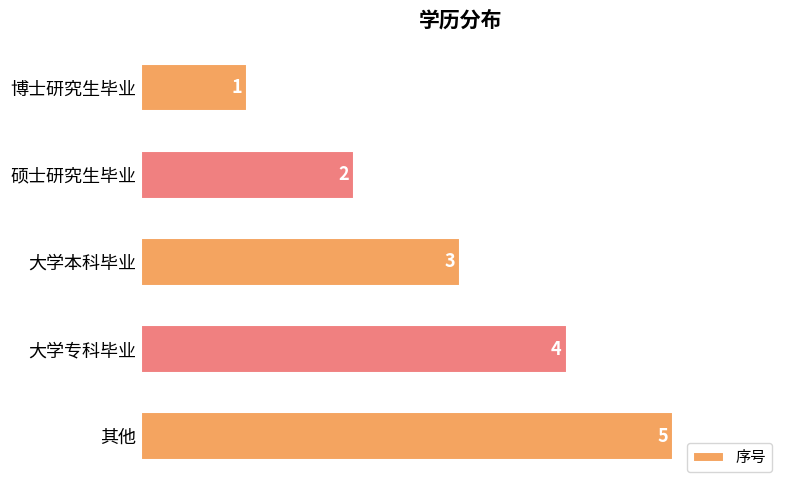

List the labels in order of value, smallest first.

博士研究生毕业, 硕士研究生毕业, 大学本科毕业, 大学专科毕业, 其他